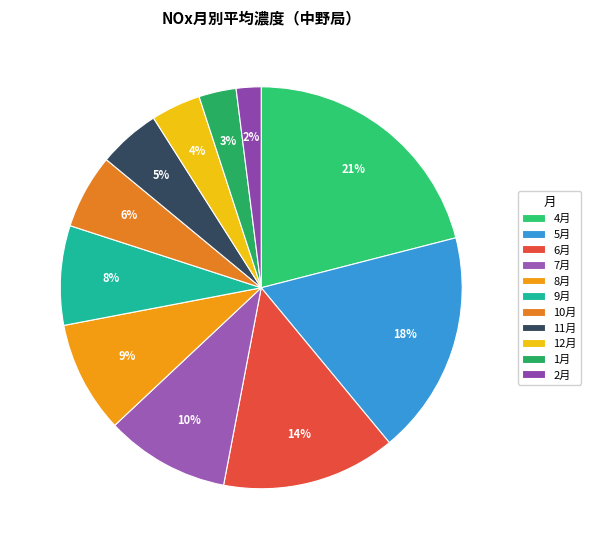

What portion of the pie excludes 6月?

86.0%